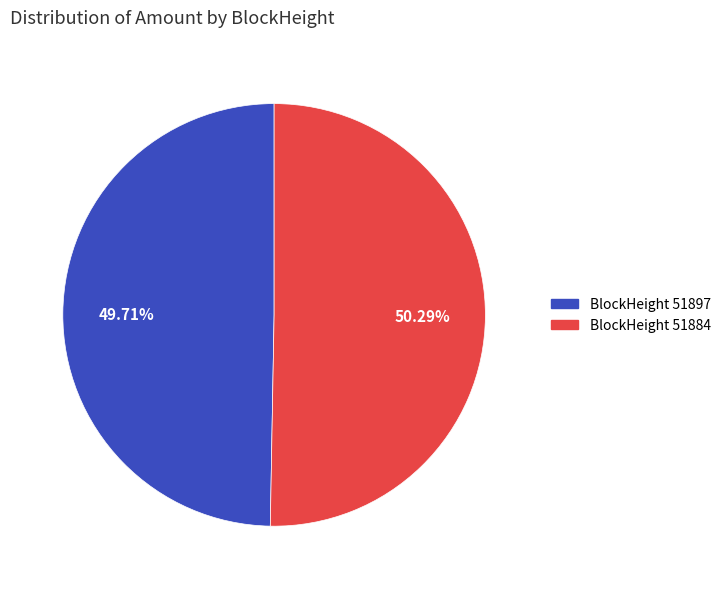

Rank the categories by value from lowest to highest.

BlockHeight 51897, BlockHeight 51884